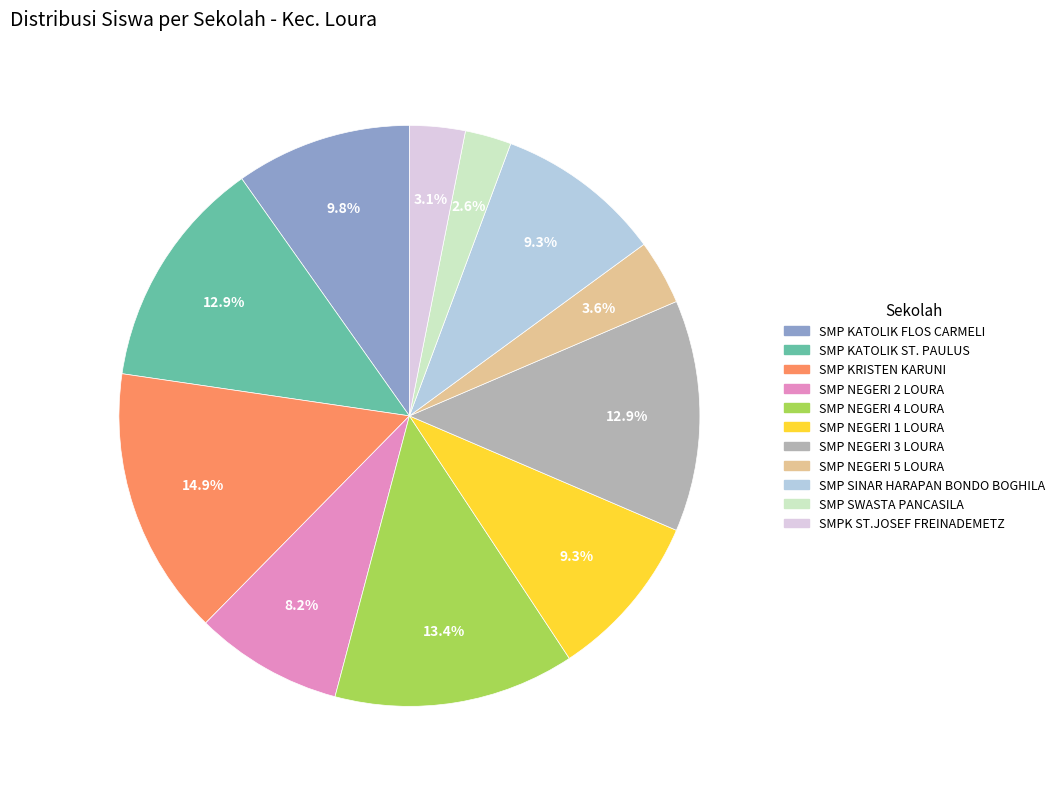

What is the ratio of the value at SMP KATOLIK FLOS CARMELI to the value at SMP KRISTEN KARUNI?

0.7